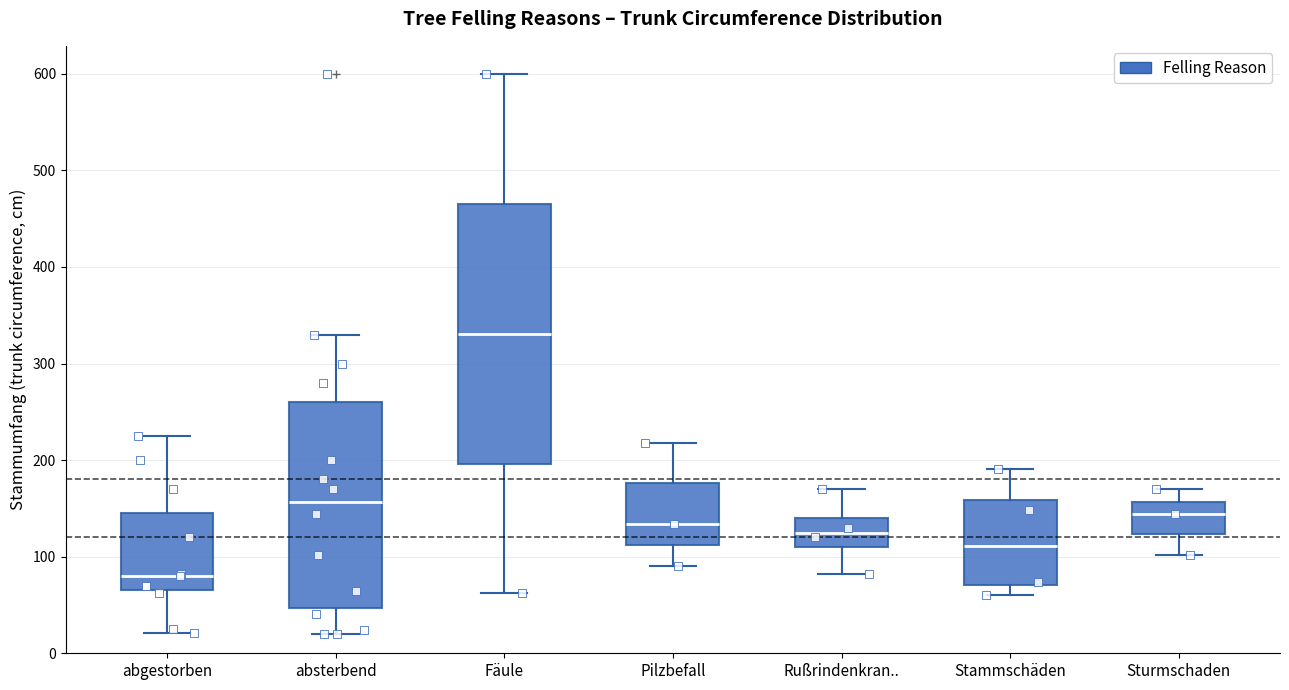

Comparing the boxes themselves (not the whiskers), which one is the tallest?

Fäule